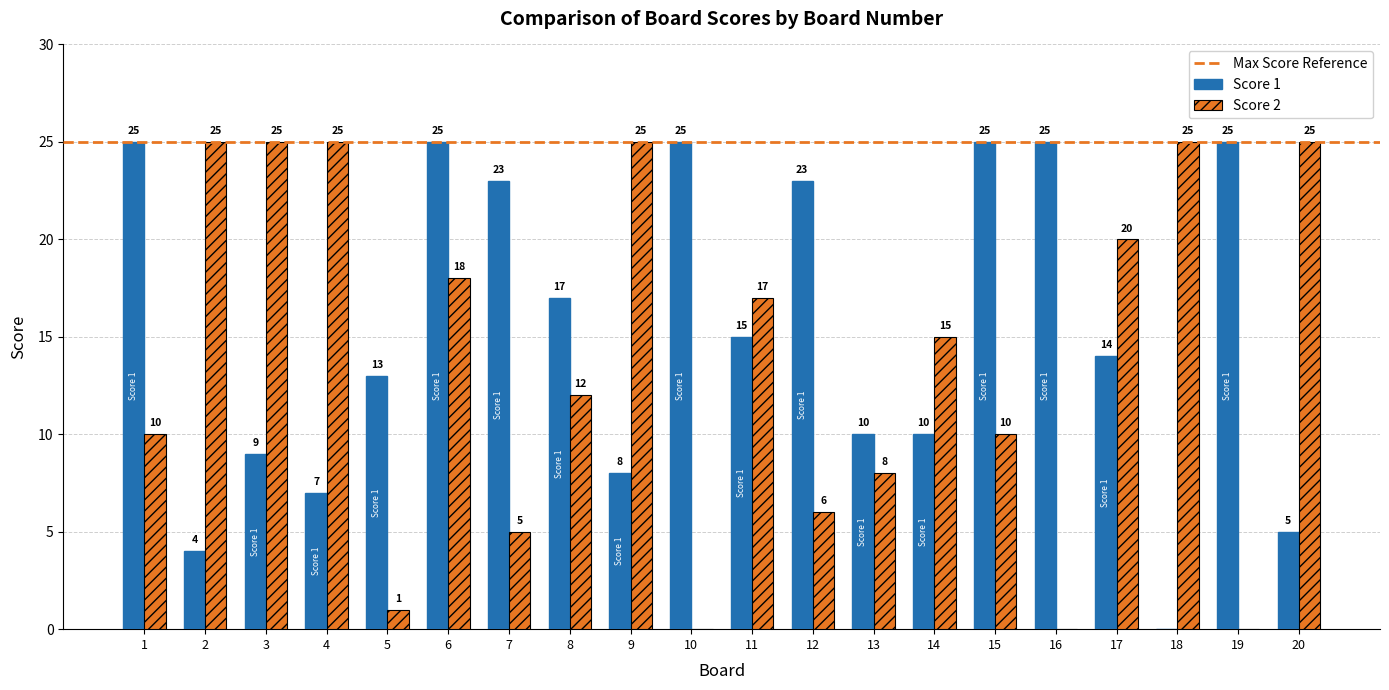

Between 11 and 19, which series saw the biggest shift?

Score 2